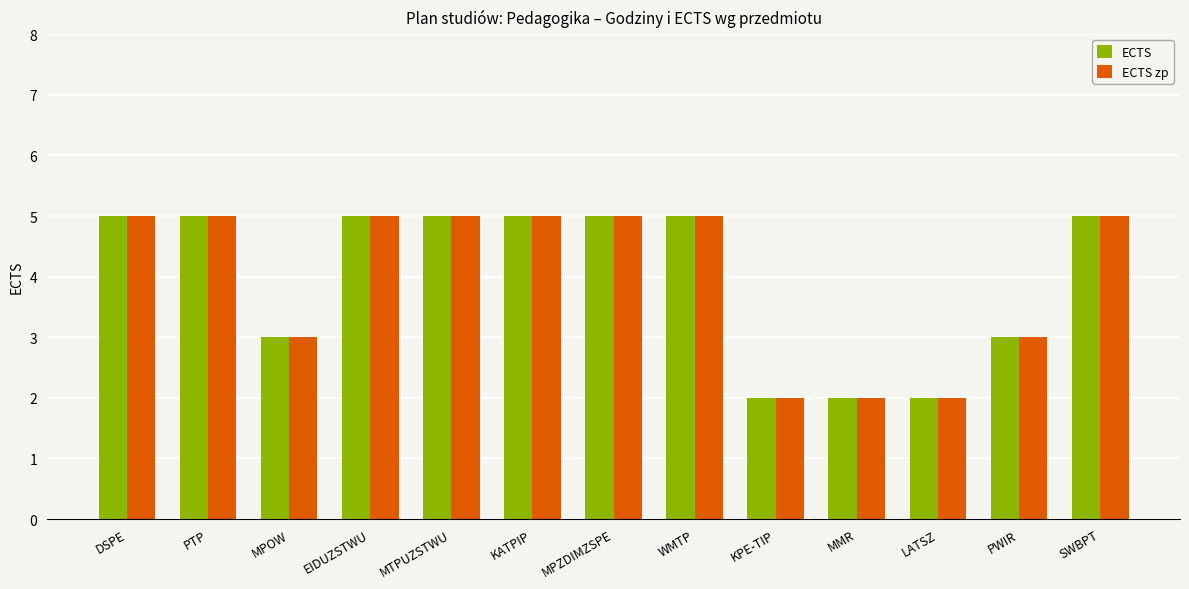

What is the label of the 8th bar from the left?

WMTP